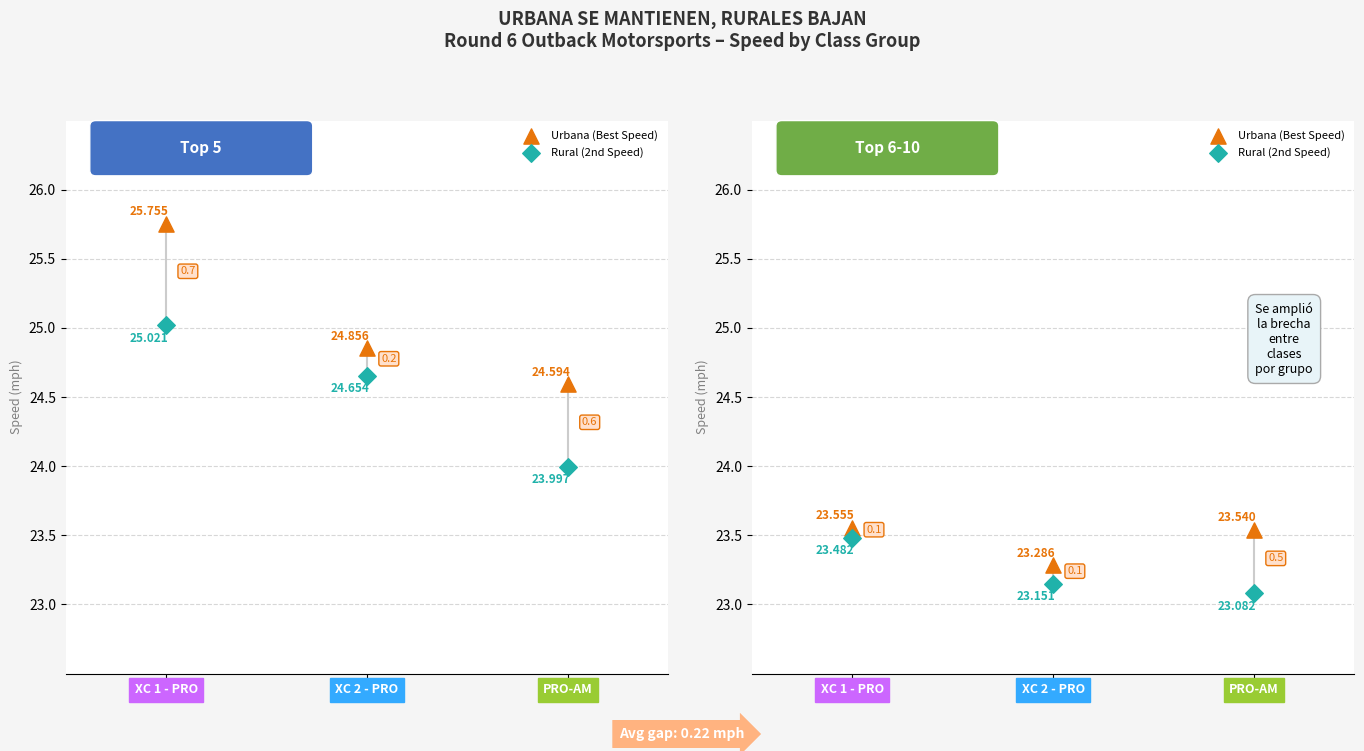

At which category is the sum across all series the highest?

XC 1 - PRO